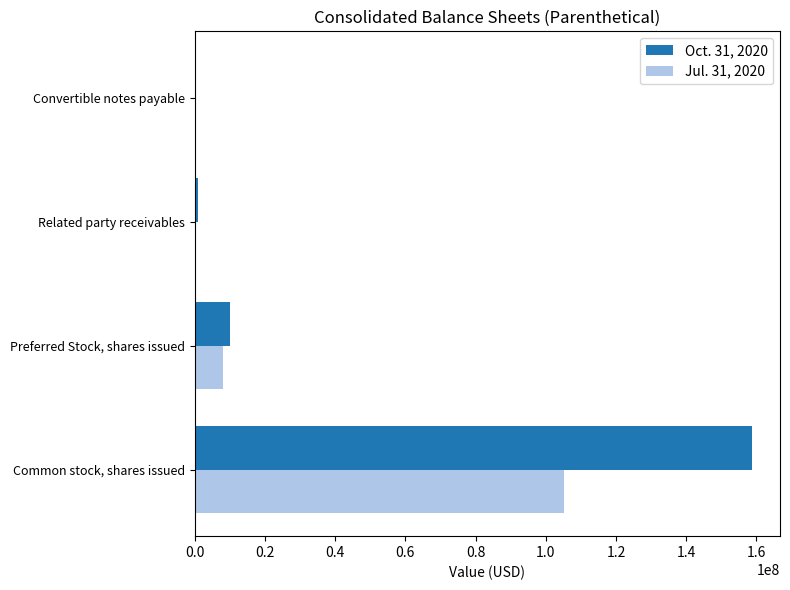

True or false: Jul. 31, 2020 has a value of 26604626 at Common stock, shares issued.

False